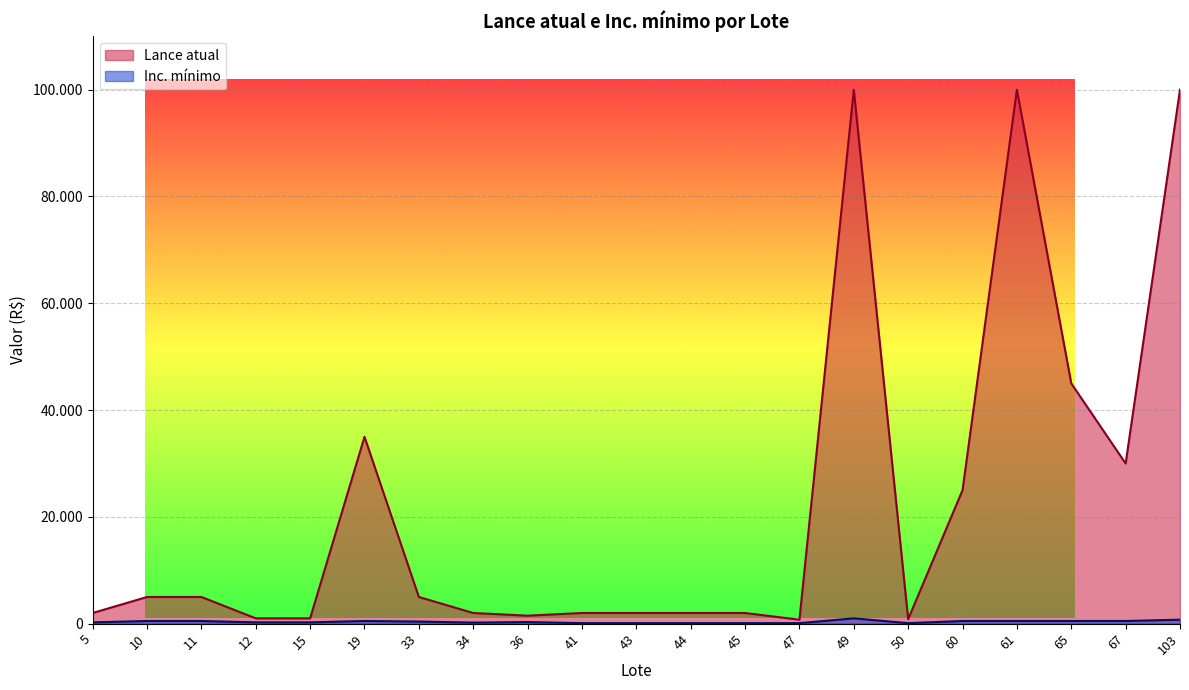

Count the number of data series in this chart.

2